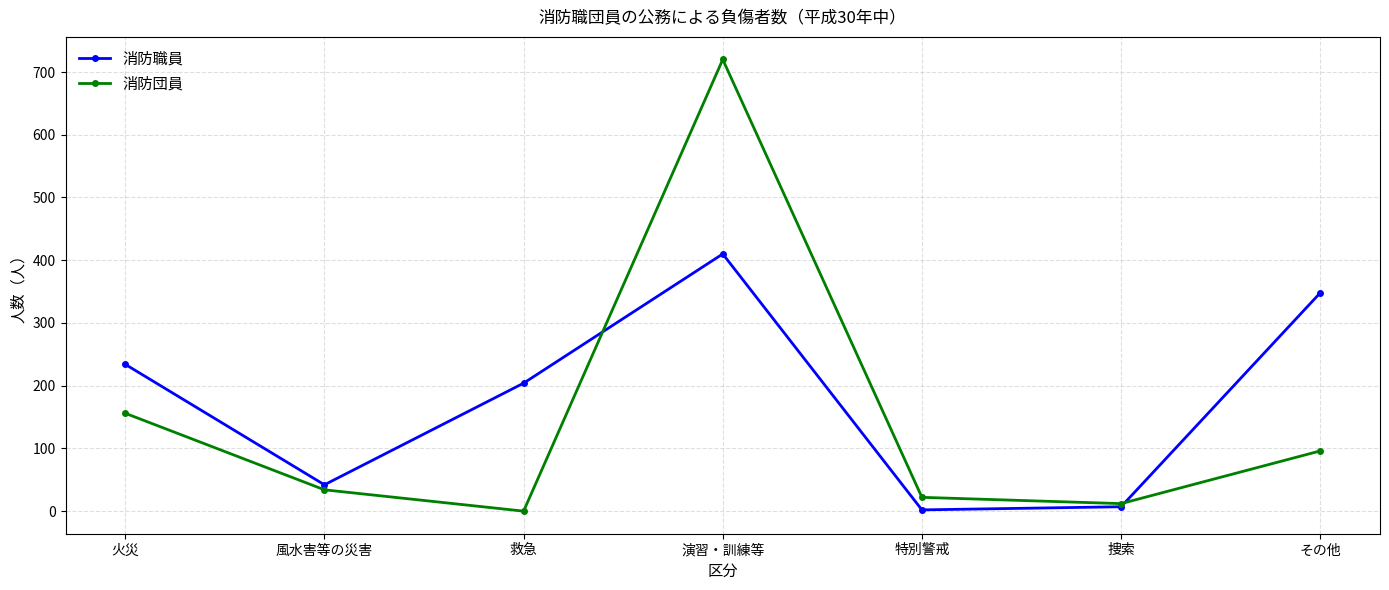

What is the difference between the 消防団員 values at 特別警戒 and 救急?

22